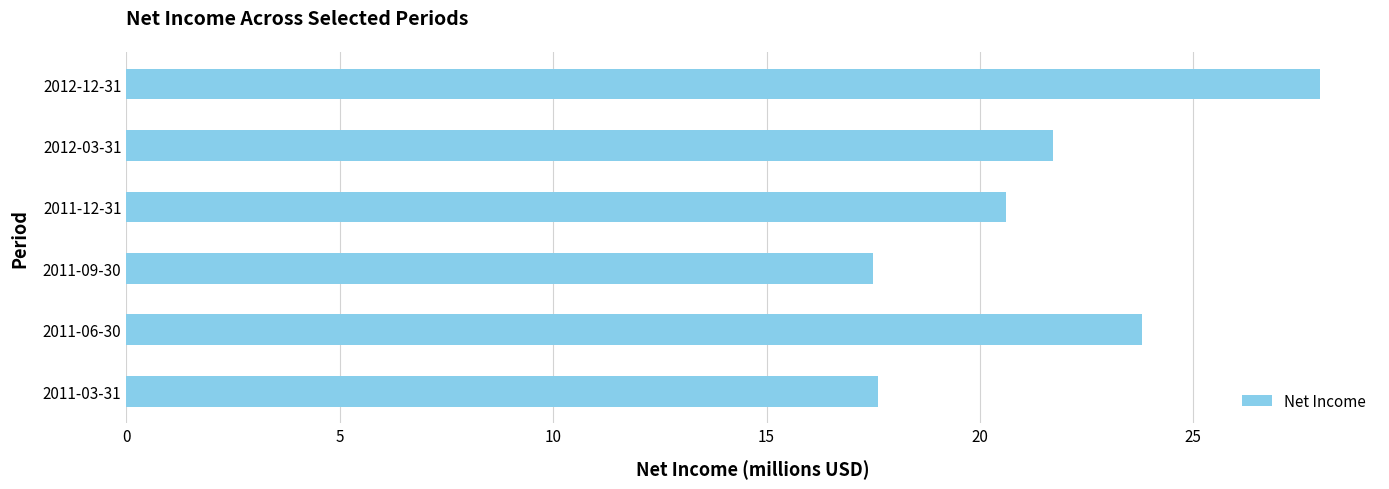

Does the chart contain any negative values?

No